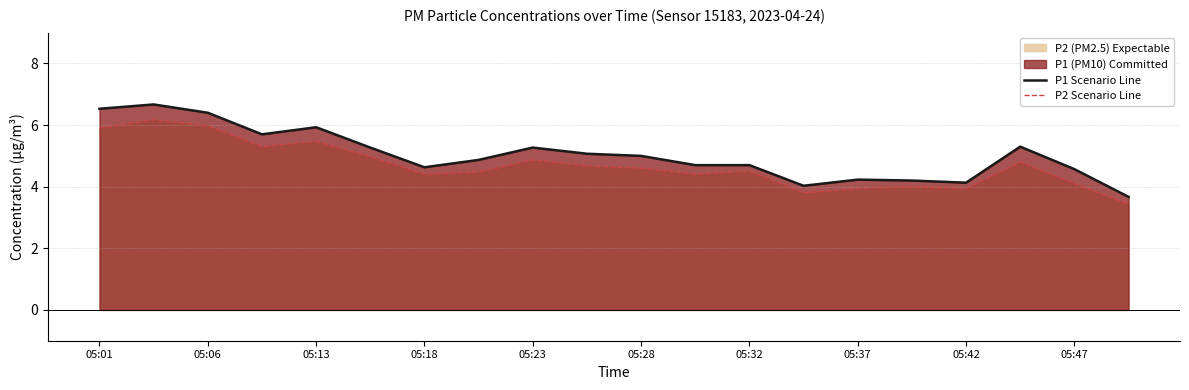

List the series in order of their peak value, highest first.

P1 Scenario Line, P2 Scenario Line